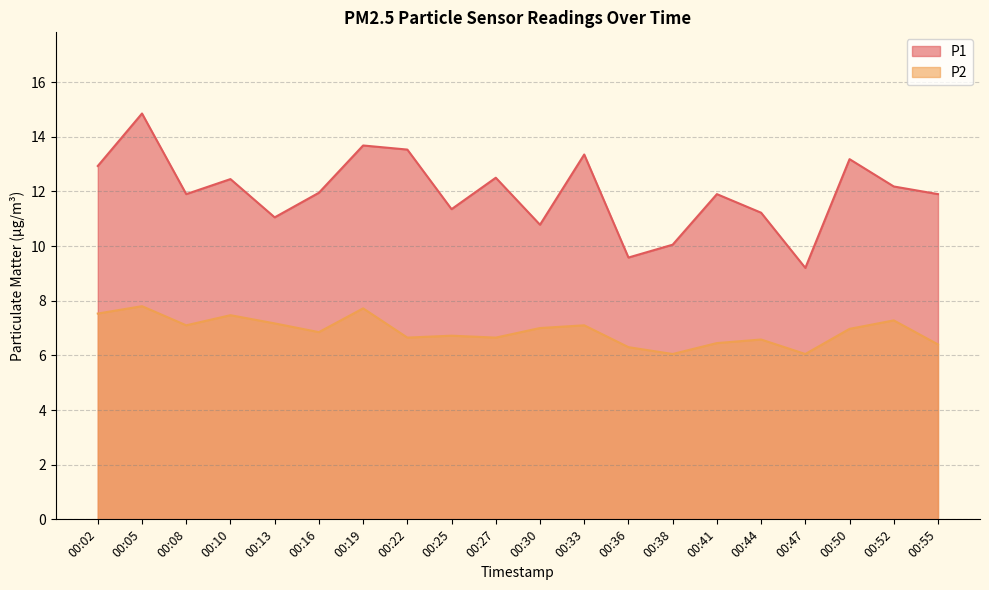

Where is P2 nearest to the value 6?

00:38